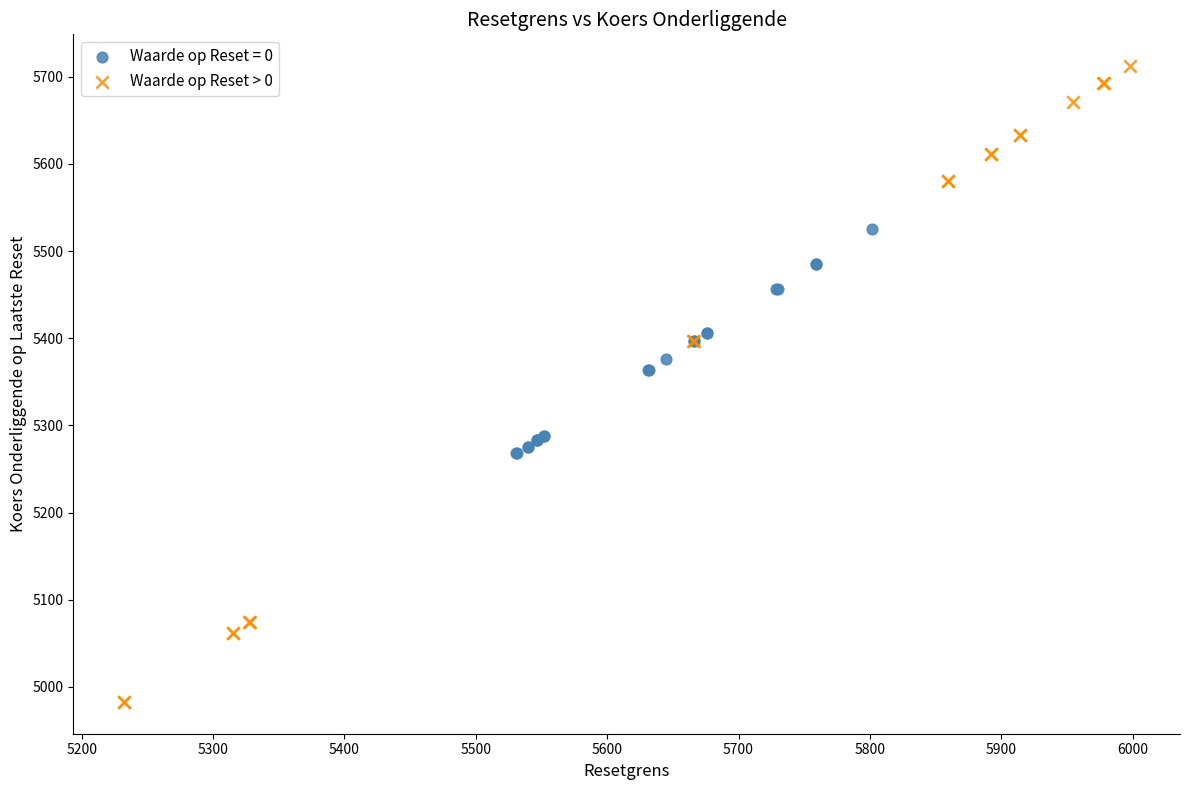

Which series contains the lowest Y value?

Waarde op Reset > 0